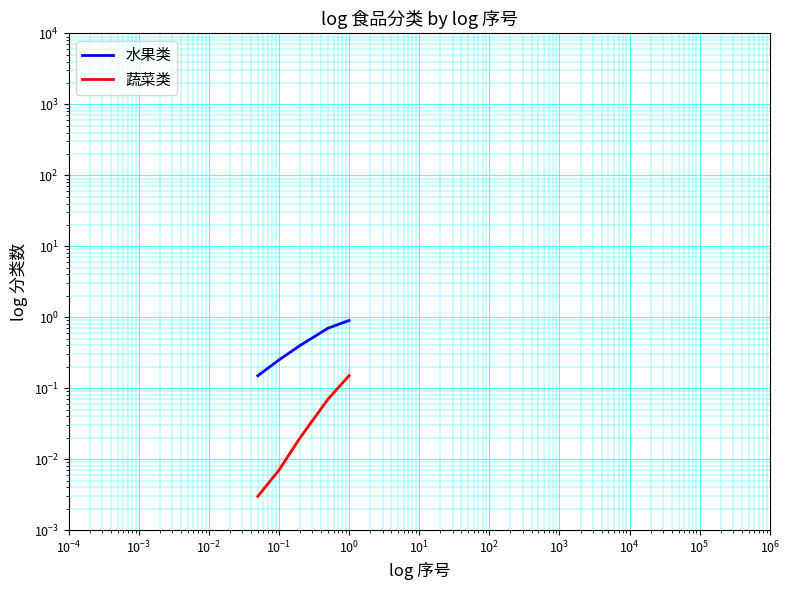

True or false: 水果类 has more than 2 interior local peaks.

False